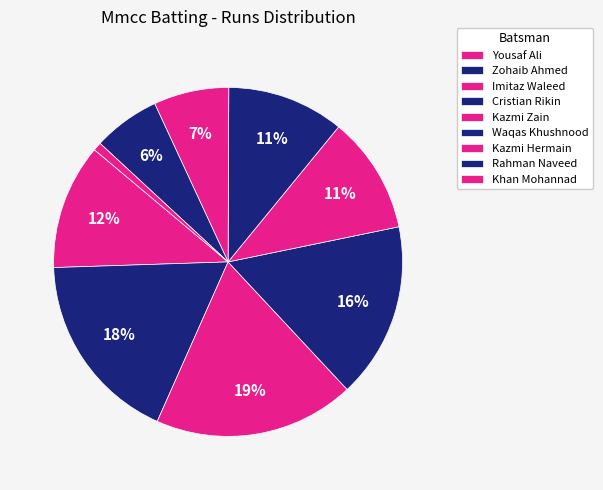

To the nearest percent, what is the difference between the largest and smallest slice percentages?

18%